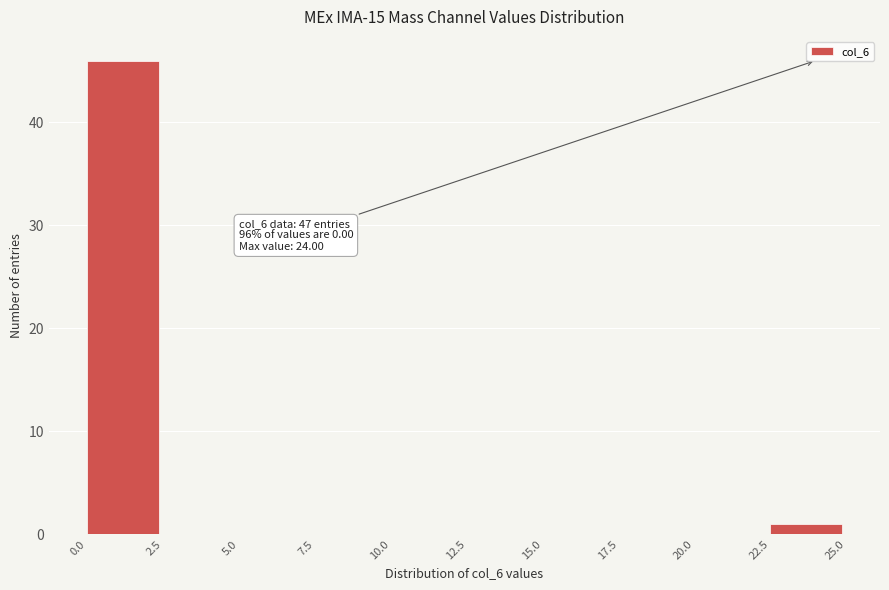

Over which range of the x-axis is the bar tallest?

0.0 to 2.5